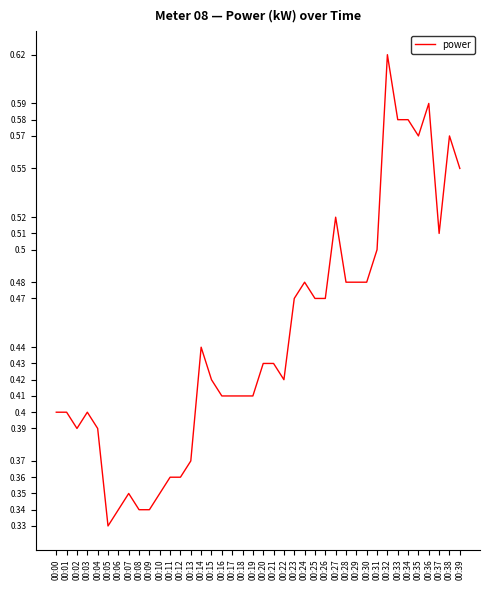

At which category does the data reach its first local valley?

00:02